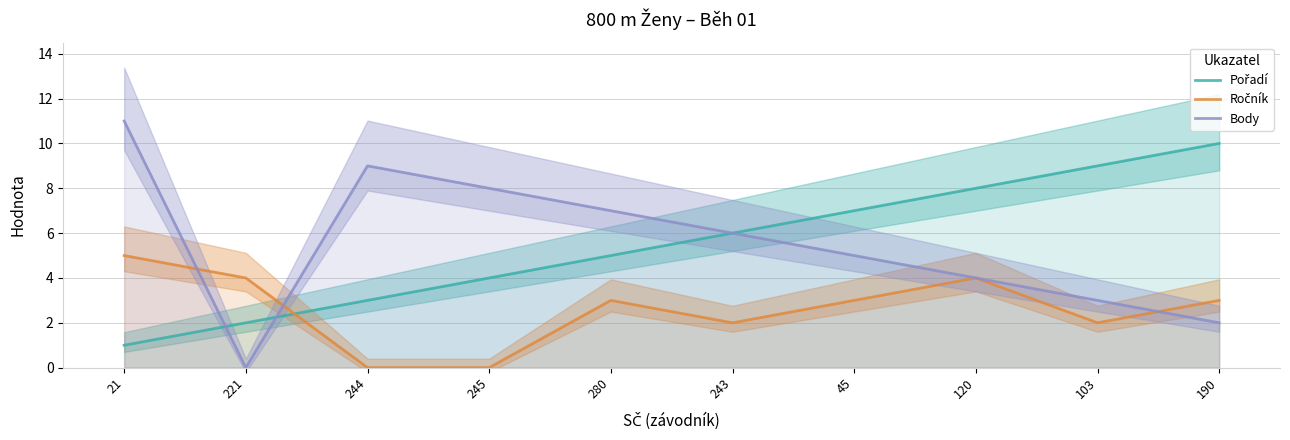

What is the label of the 3rd point from the left?

244